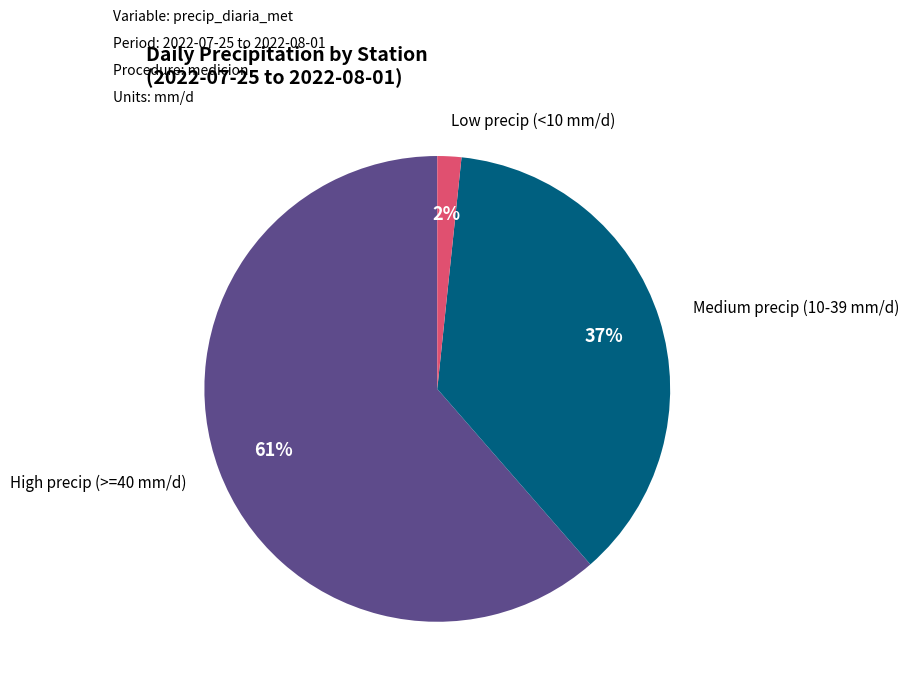

To the nearest percent, what is the average slice percentage?

33%